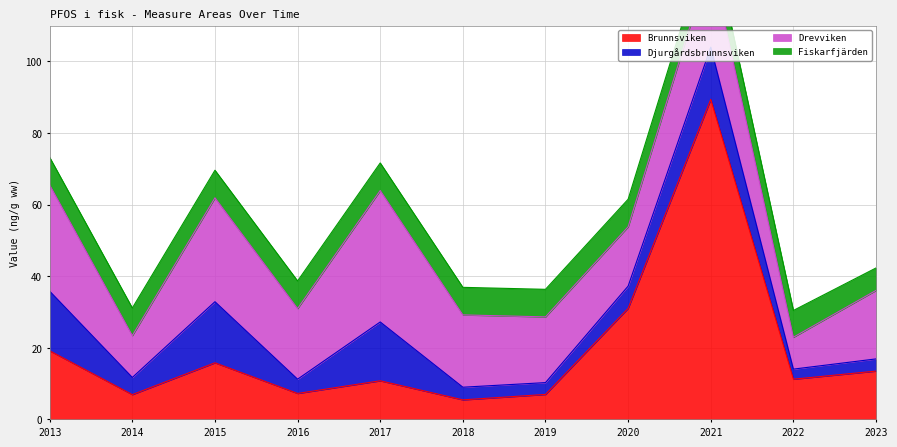

At how many categories does at least one series exceed 28?

5